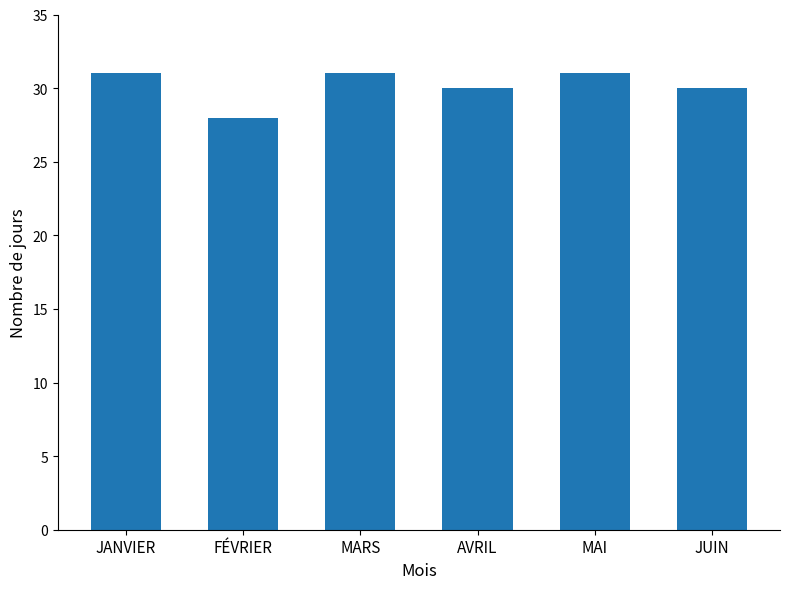

True or false: the data shows 31 at MAI.

True